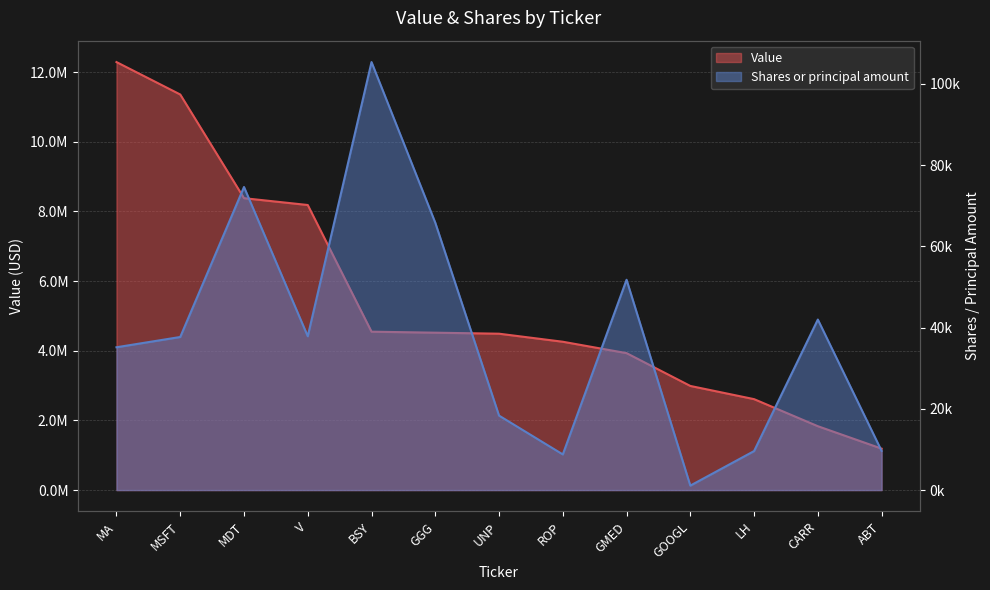

At which category is the sum across all series the highest?

MA